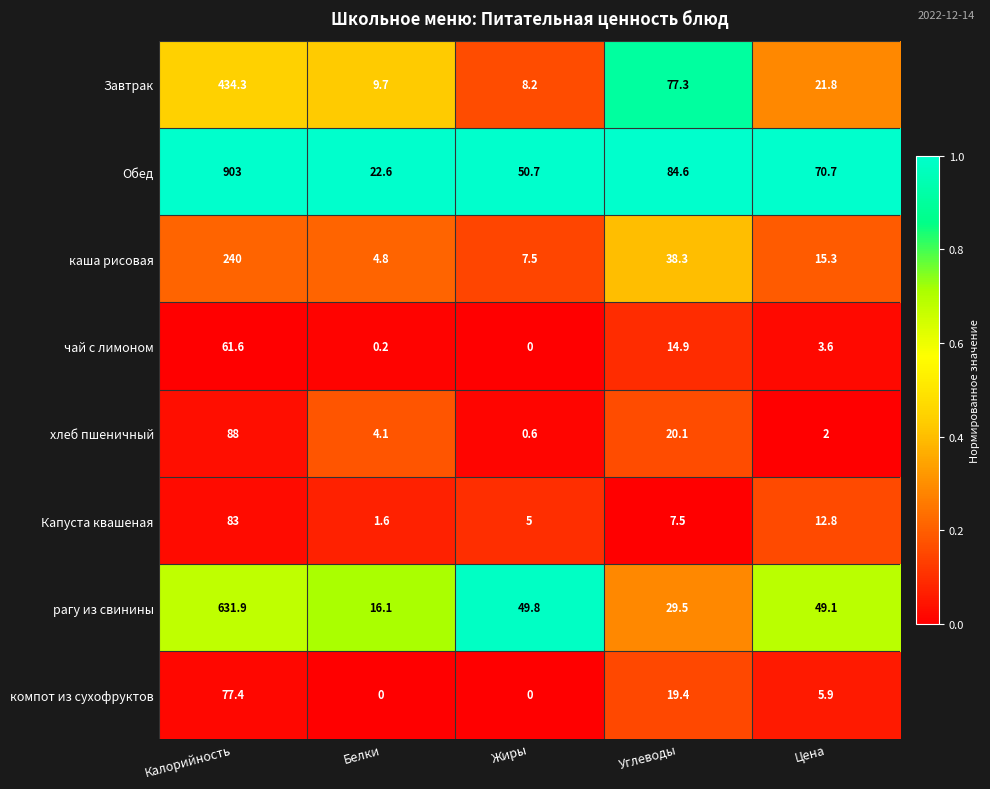

What is the greatest value displayed?

903.0